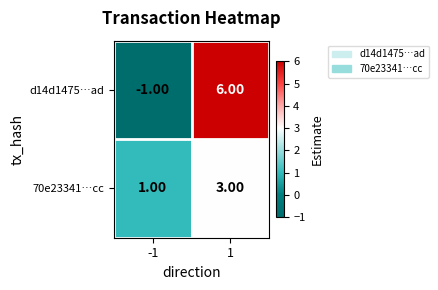

What is the sum of all 70e23341…cc values?

4